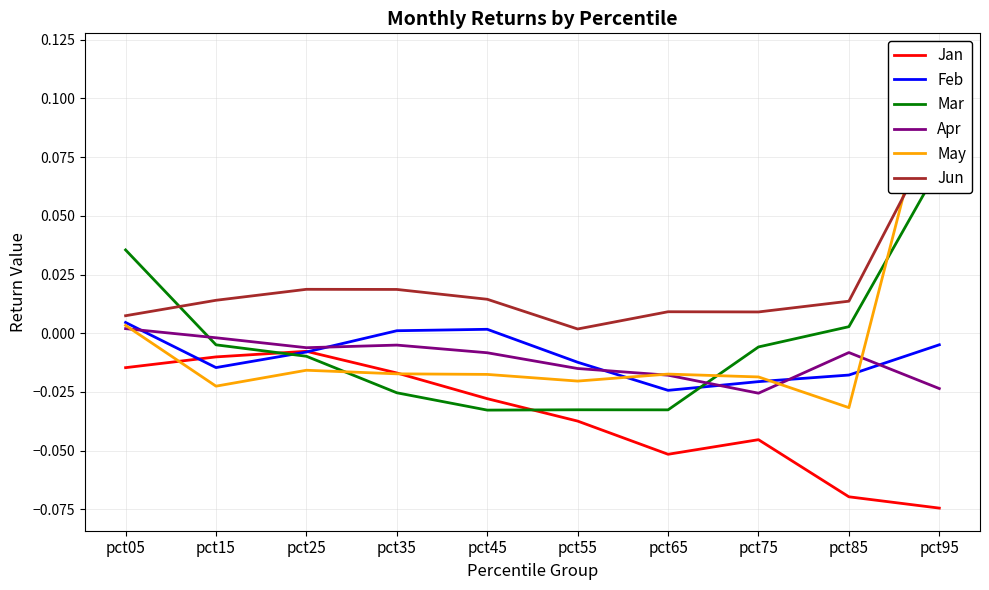

True or false: Jun has a value of 0.0 at pct55.

False